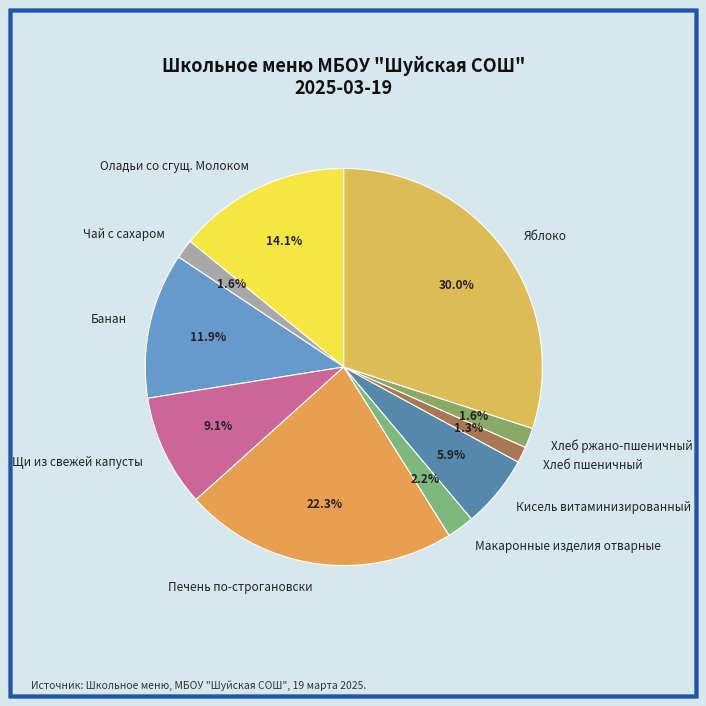

What is the total percentage of Хлеб ржано-пшеничный and Банан?

13.5%